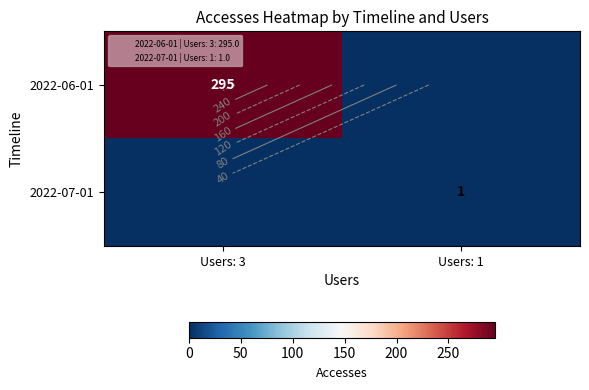

Is it true that 2022-06-01 equals 0 at Users: 1?

True